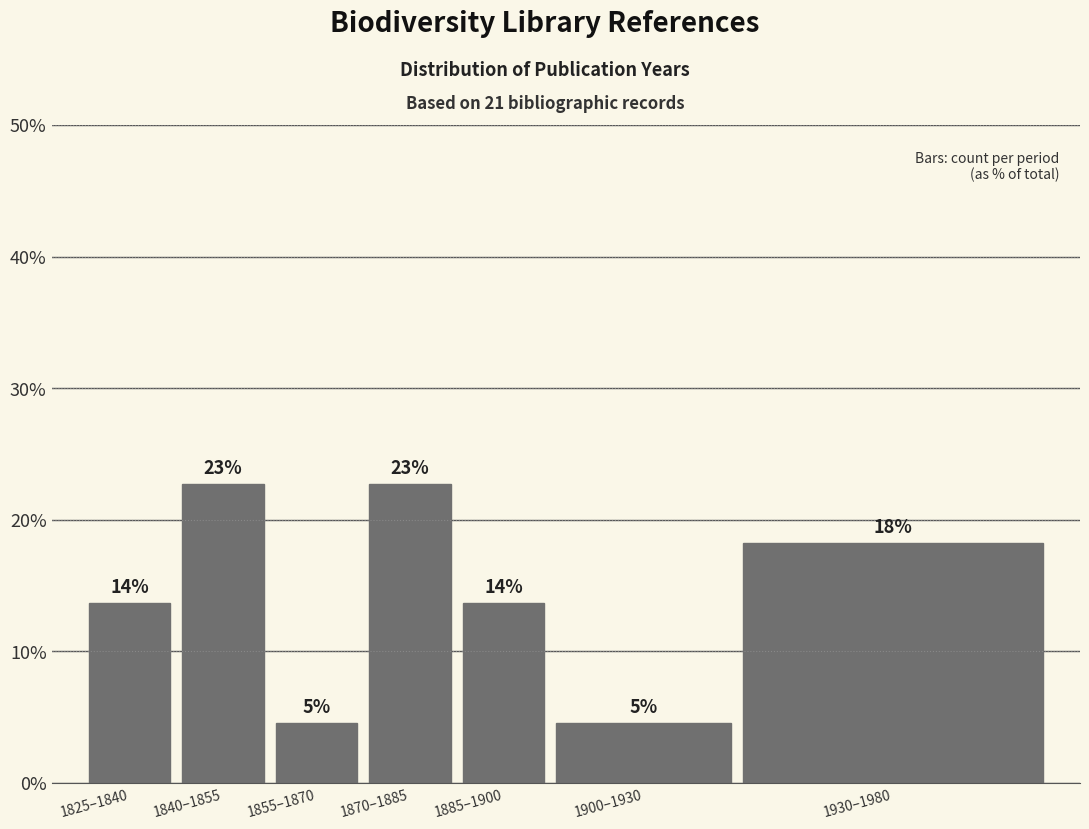

Are the bars horizontal?

No